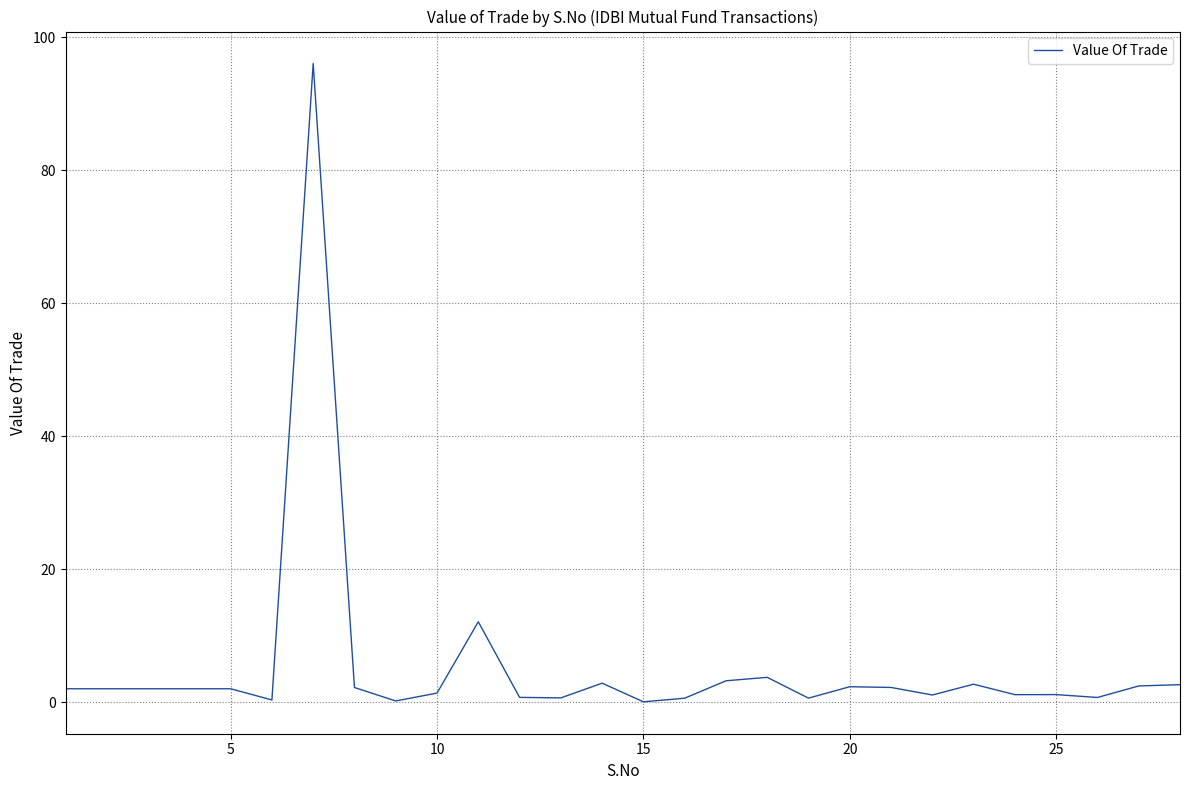

What is the greatest value displayed?

96.0